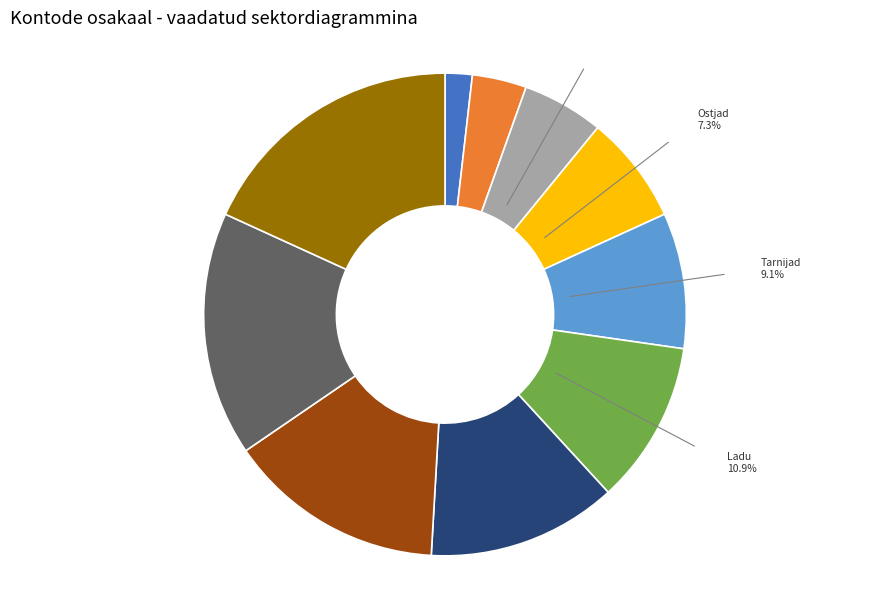

To the nearest percent, what is the combined percentage of Ostjad and Palk?

22%